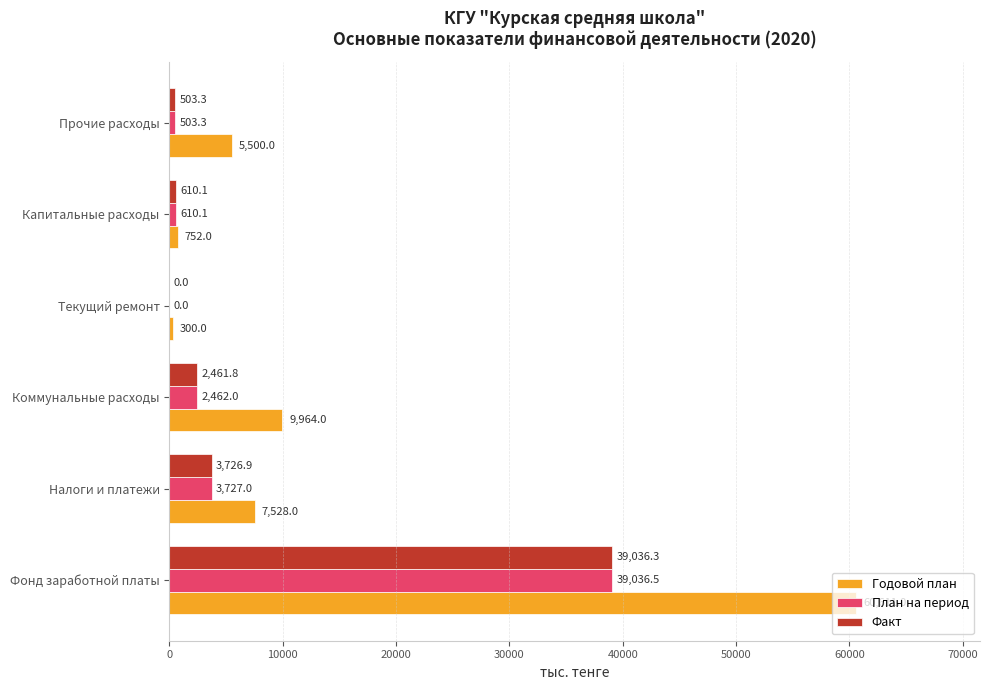

Which series changed the most between Текущий ремонт and Прочие расходы?

Годовой план